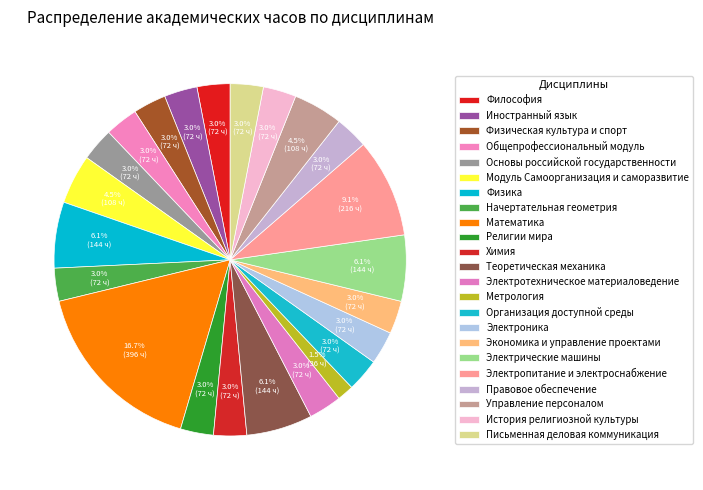

Which category has the smallest portion of the pie?

Метрология